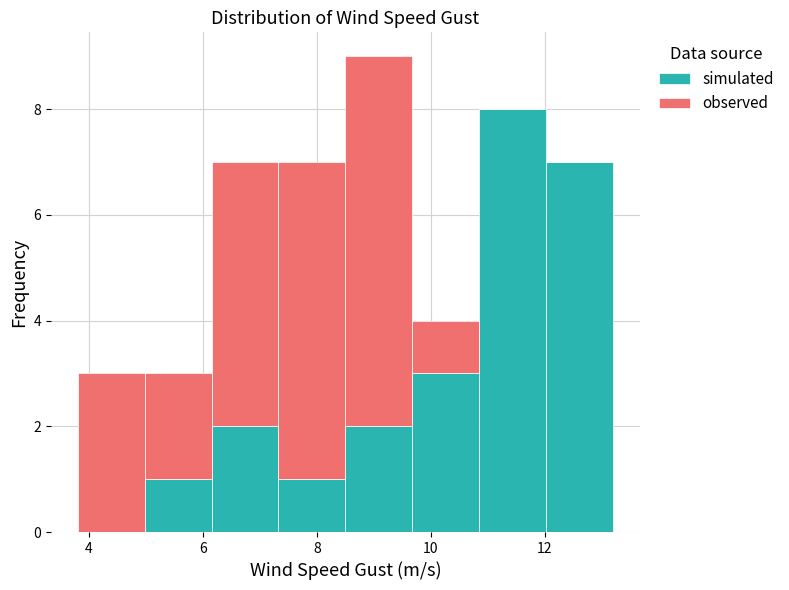

What is the total height of the stacked bar covering 5.0 to 6.2 on the x-axis? Neither the bar edges nor the heights are printed on the chart, so give them approximately, as read against the axes.

3